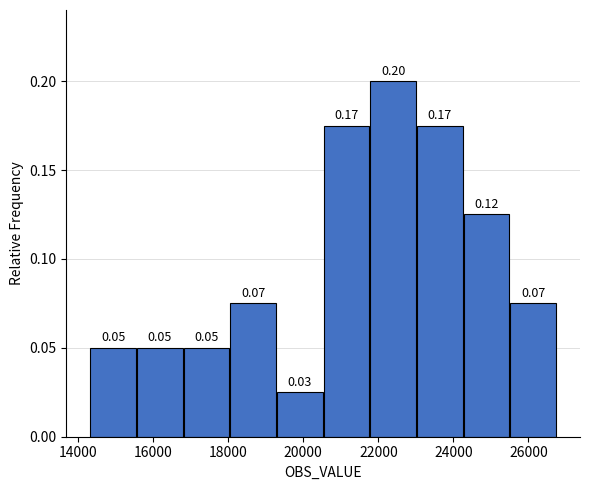

Over which range of the x-axis is the bar tallest?

21800 to 23000